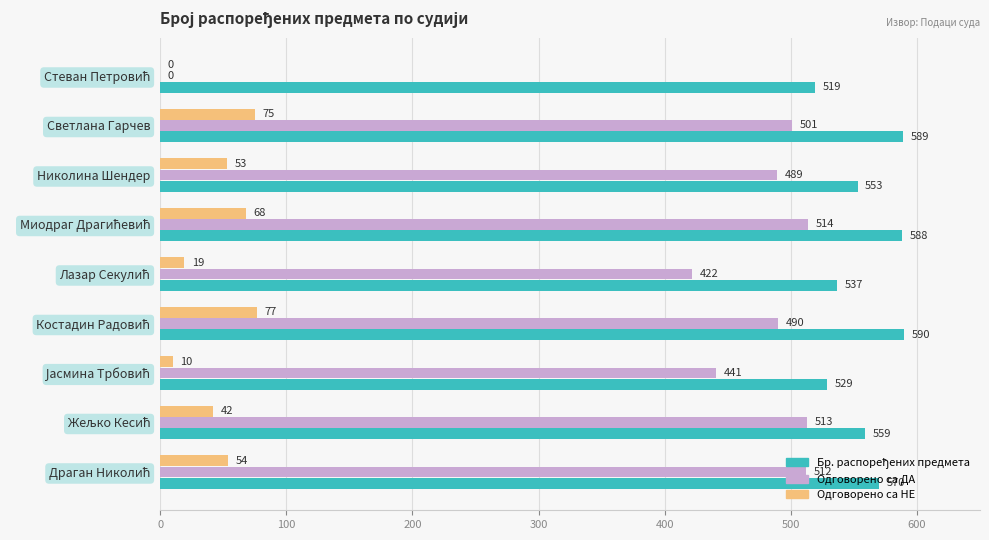

The Одговорено са ДА series shows 501 at Светлана Гарчев. True or false?

True